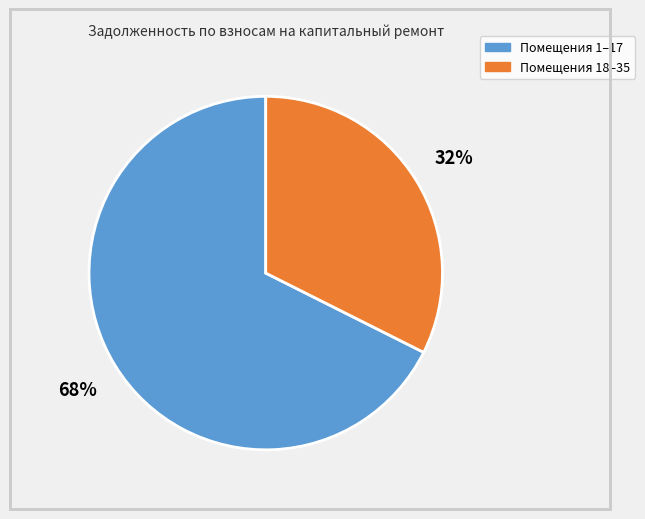

Which category has the smallest portion of the pie?

Помещения 18–35